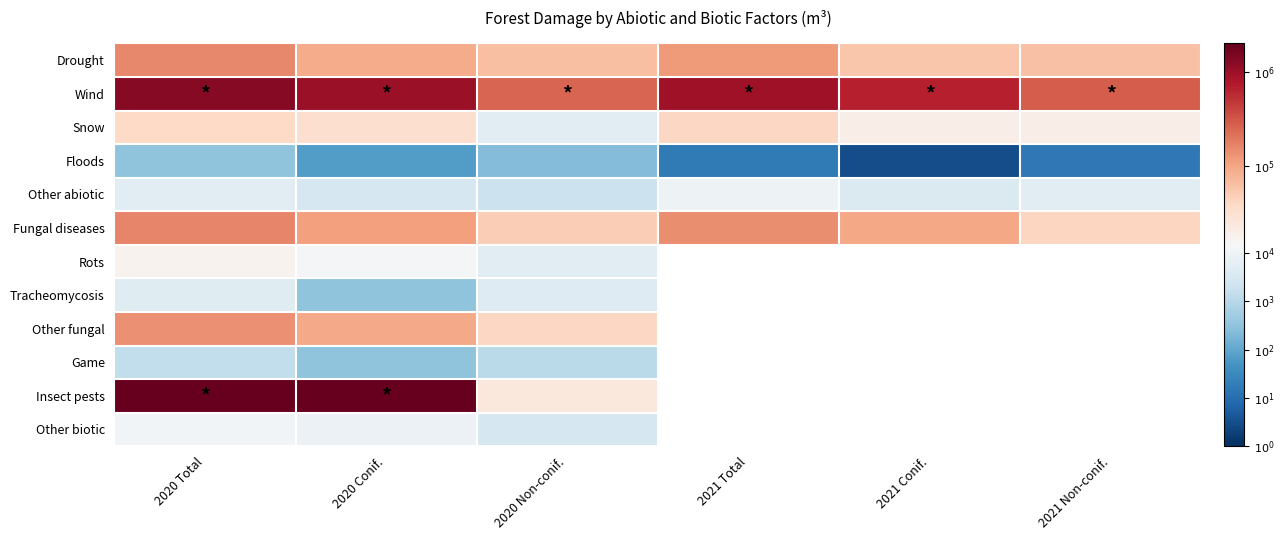

How many distinct data groups are displayed?

12